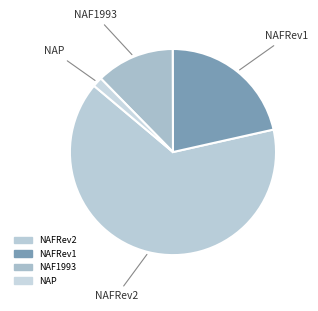

How many slices are in this pie chart?

4